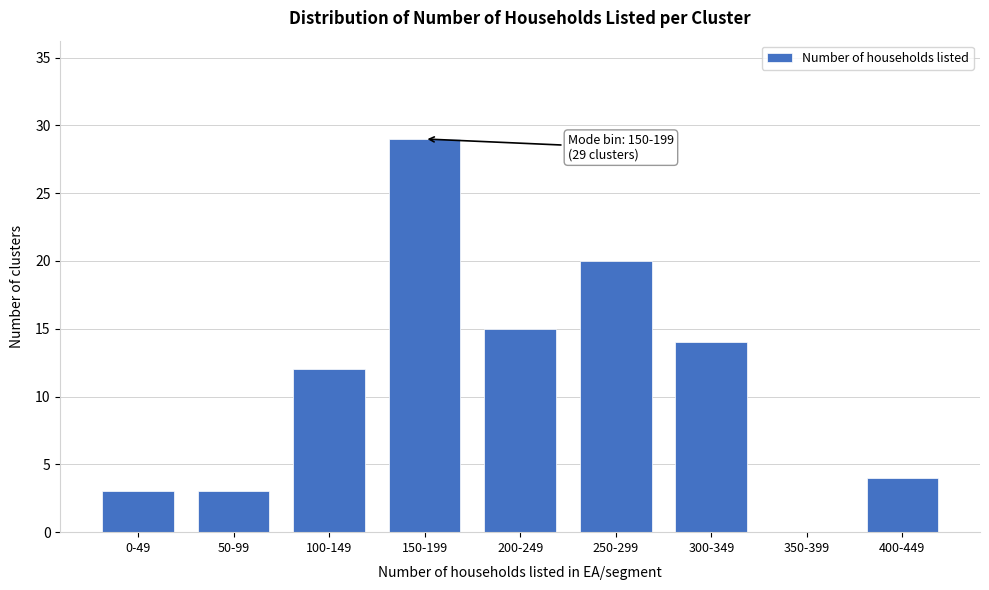

Reading left to right, list all the values displayed in this chart.

0-49=3	50-99=3	100-149=12	150-199=29	200-249=15	250-299=20	300-349=14	350-399=0	400-449=4